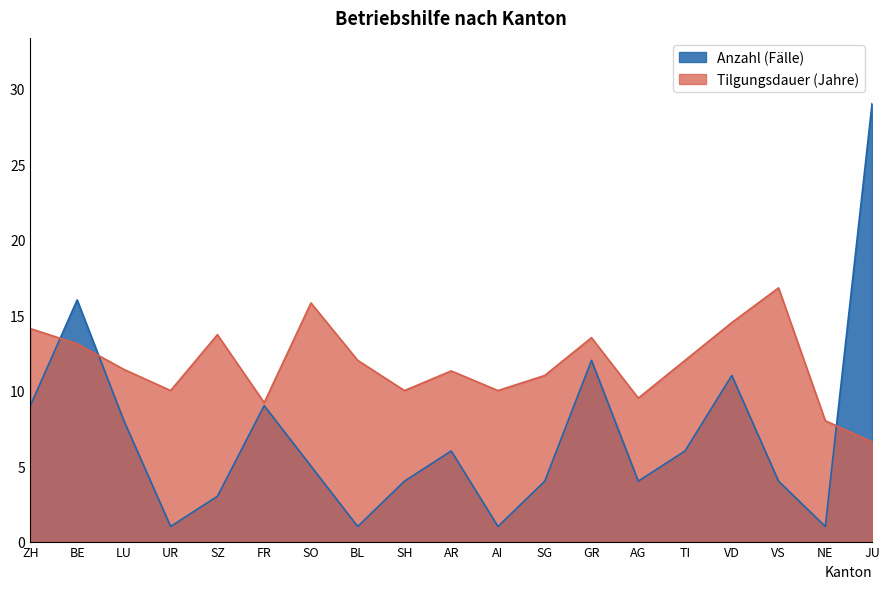

Between ZH and SH, which series saw the biggest shift?

Anzahl (Fälle)